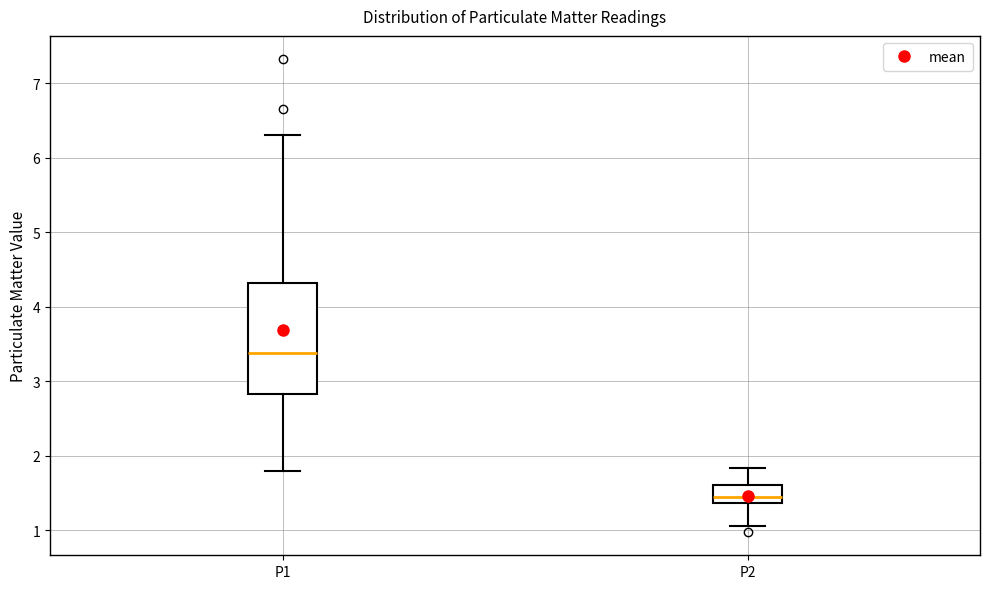

Reading left to right, read every box against the y-axis: the position of its median line, the range the box covers, and the ends of its whiskers. The values are not printed on the chart, so give them approximately, as read against the axis.

P1: median 3.4, box 2.8 to 4.3, whiskers 1.8 to 6.3
P2: median 1.5, box 1.4 to 1.6, whiskers 1.1 to 1.8